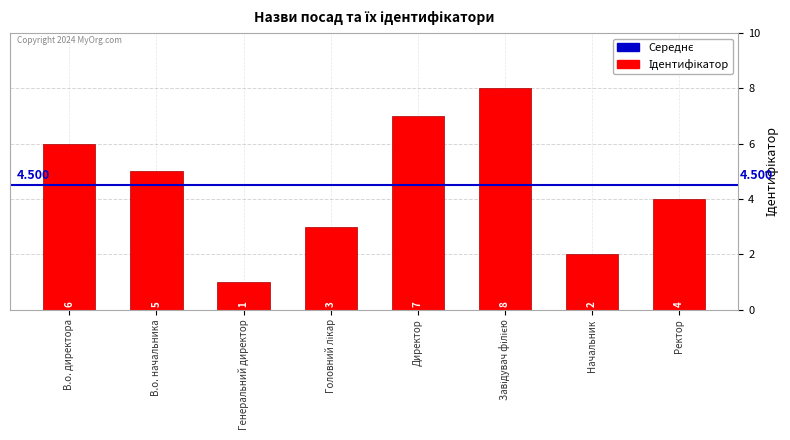

What is the label of the 8th bar from the left?

Ректор